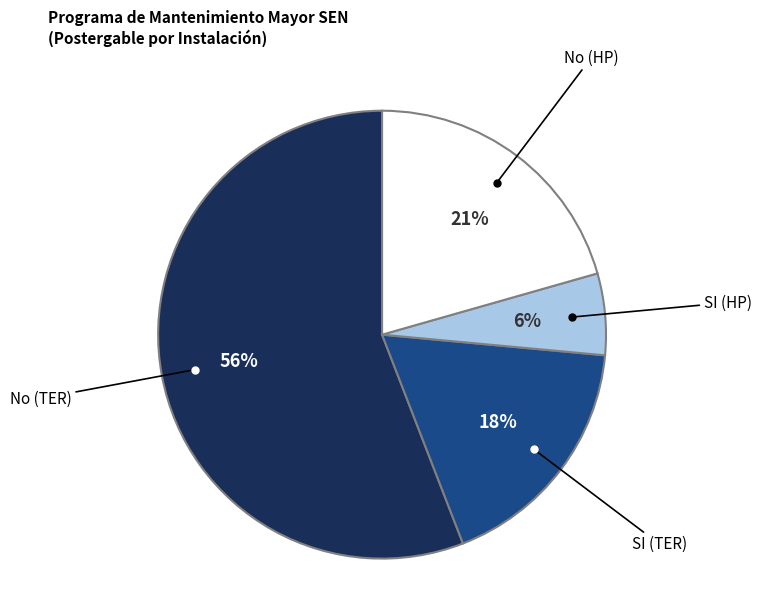

To the nearest percent, what is the difference between the largest and smallest slice percentages?

50%